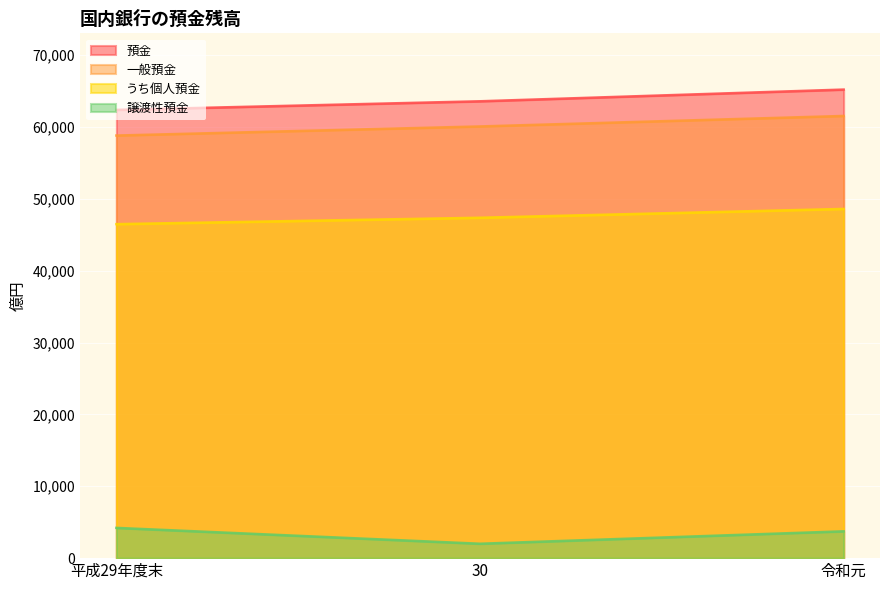

Rank the categories by 一般預金 value from lowest to highest.

平成29年度末, 30, 令和元